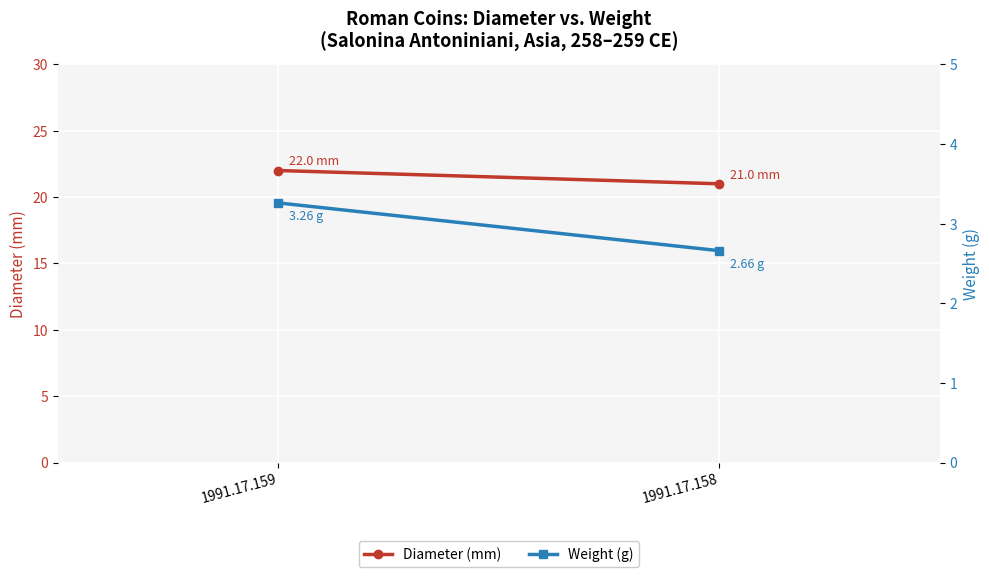

Which series changed the most between 1991.17.159 and 1991.17.158?

Diameter (mm)